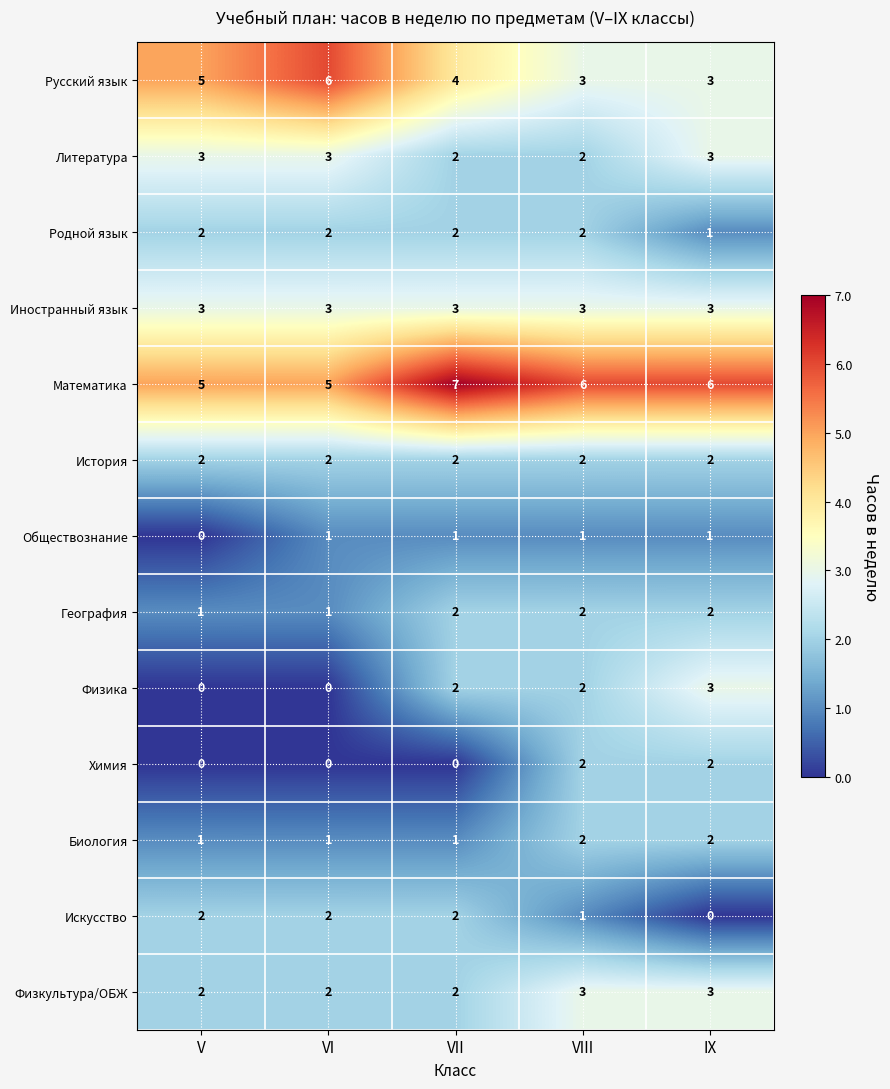

How many Литература values are between 2 and 3?

5